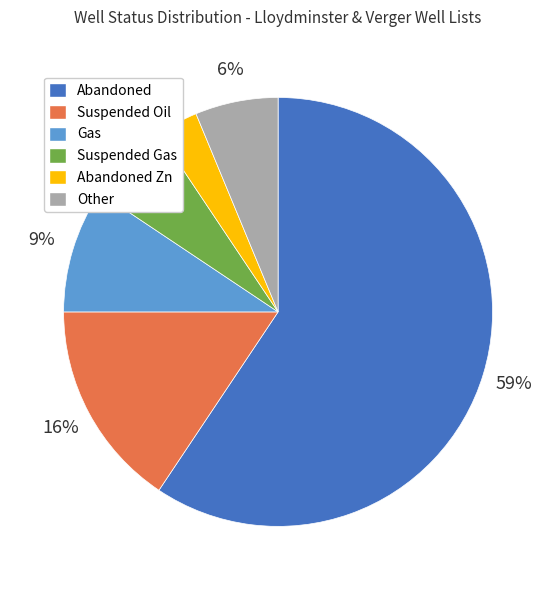

Is Abandoned the majority of the pie?

Yes